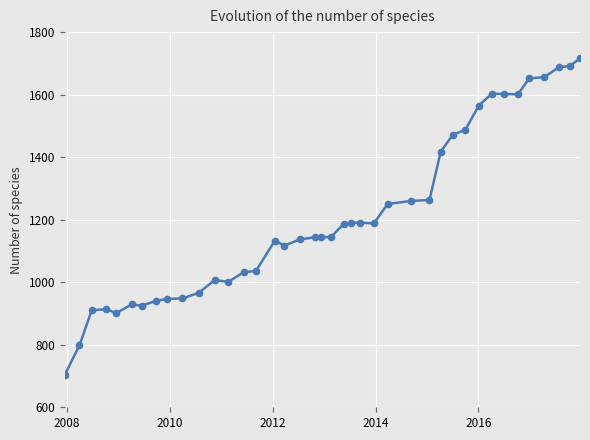

What is the maximum value shown in the chart?

1716